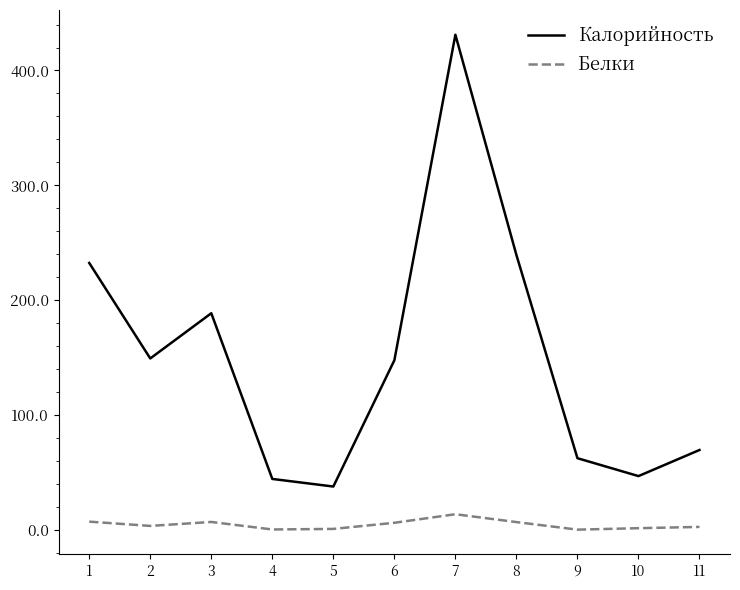

Which category has the lowest value in the Калорийность series?

5